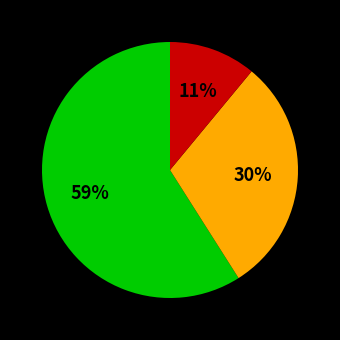

Is there any slice that represents more than half of the pie?

Yes